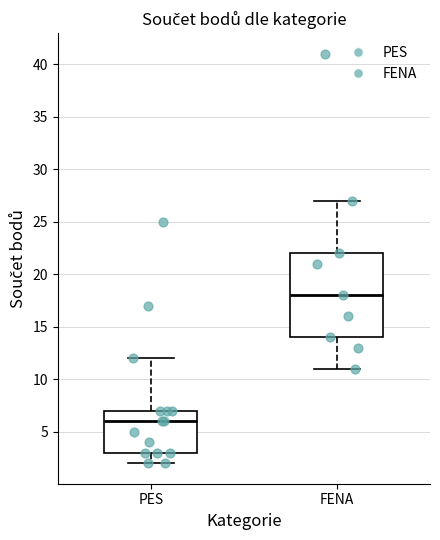

Reading left to right, read every box against the y-axis: the position of its median line, the range the box covers, and the ends of its whiskers. The values are not printed on the chart, so give them approximately, as read against the axis.

PES: median 6, box 3 to 7, whiskers 2 to 12
FENA: median 18, box 14 to 22, whiskers 11 to 27